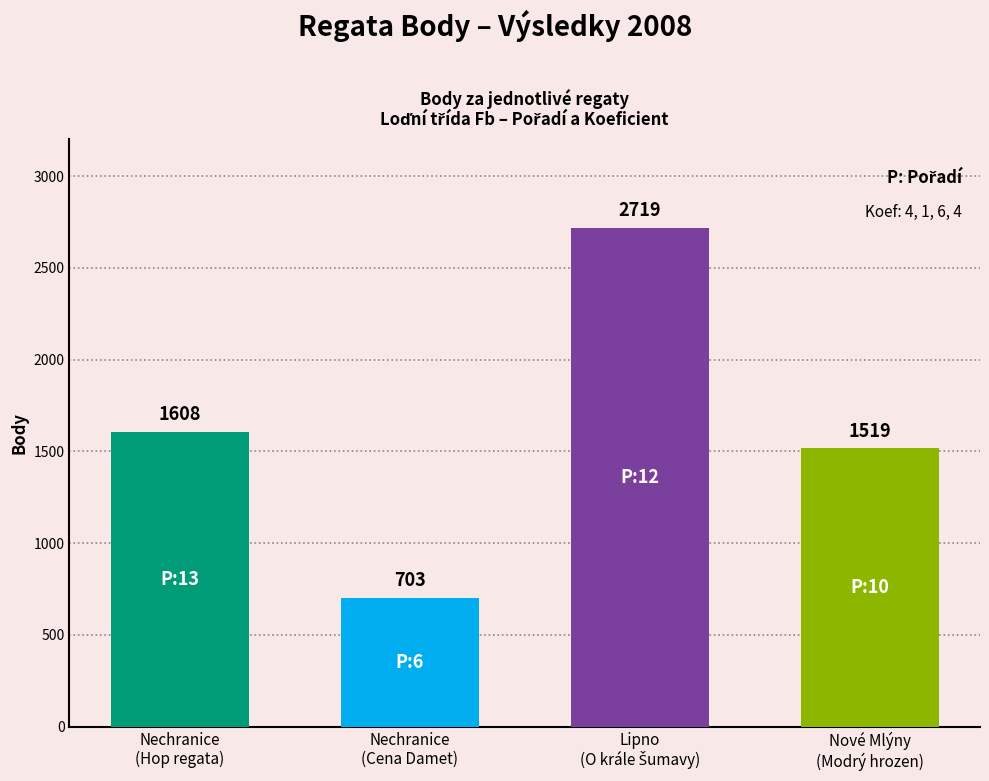

What is the value of the 1st bar from the left?

1608